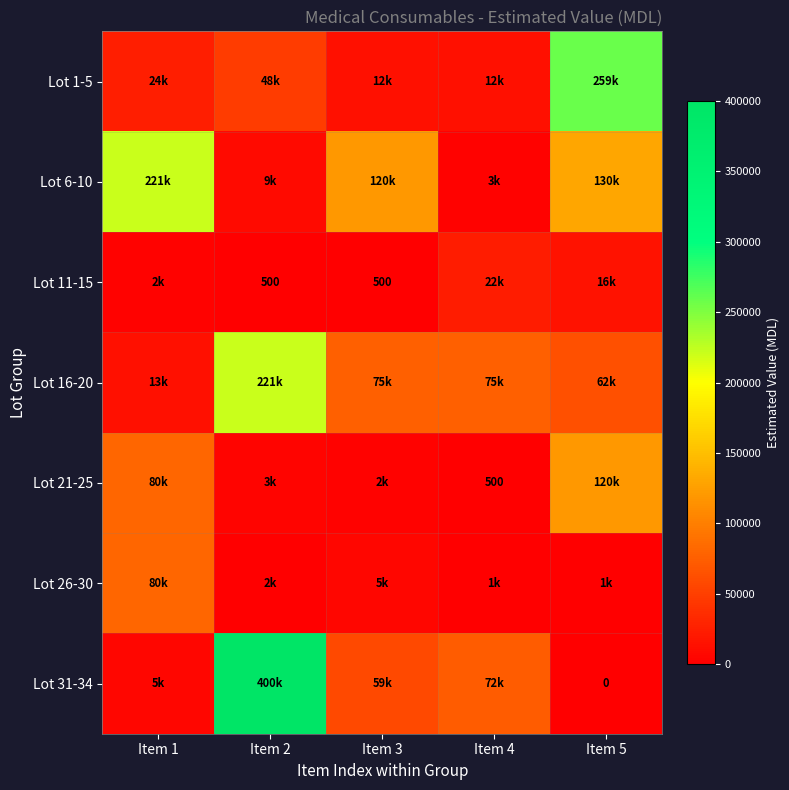

Is the value of Lot 11-15 at Item 1 greater than the value of Lot 6-10 at Item 5?

No